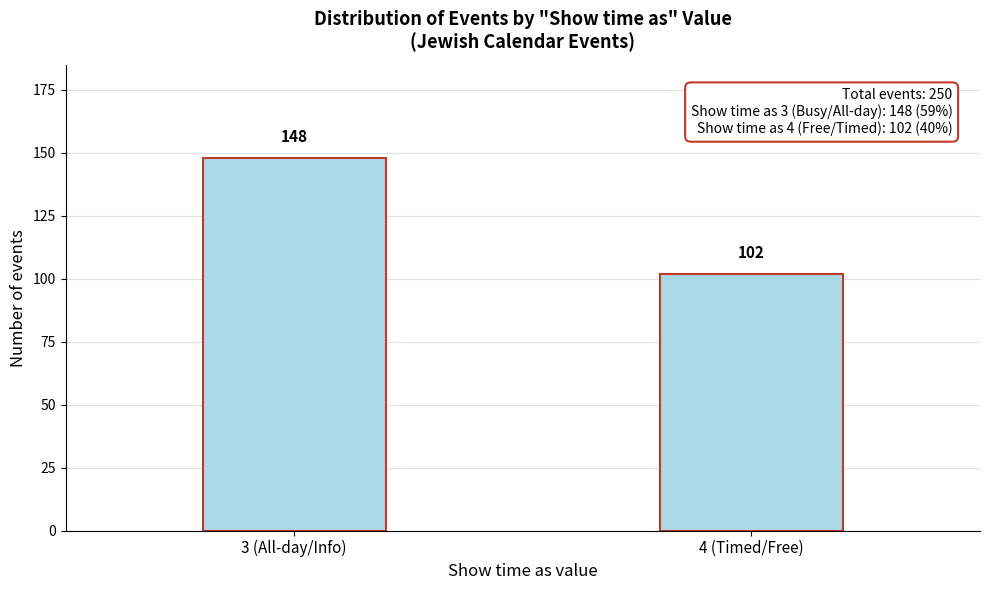

Reading left to right, list all the values displayed in this chart.

148	102